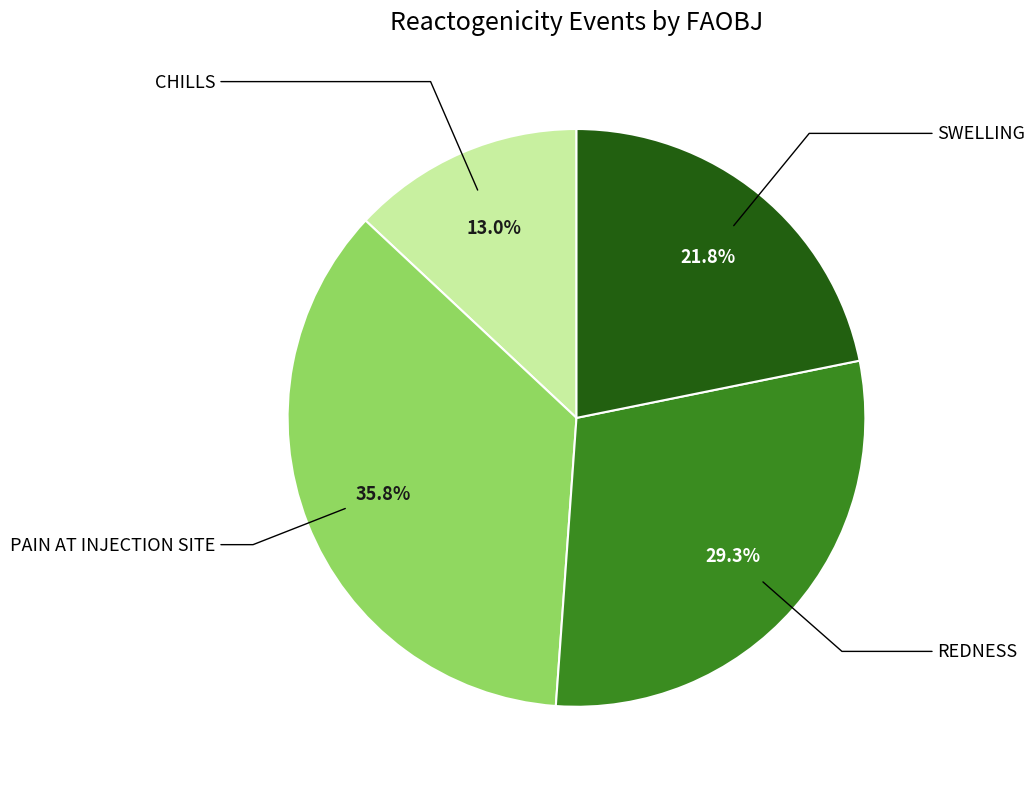

Rank the categories by value from lowest to highest.

CHILLS, SWELLING, REDNESS, PAIN AT INJECTION SITE